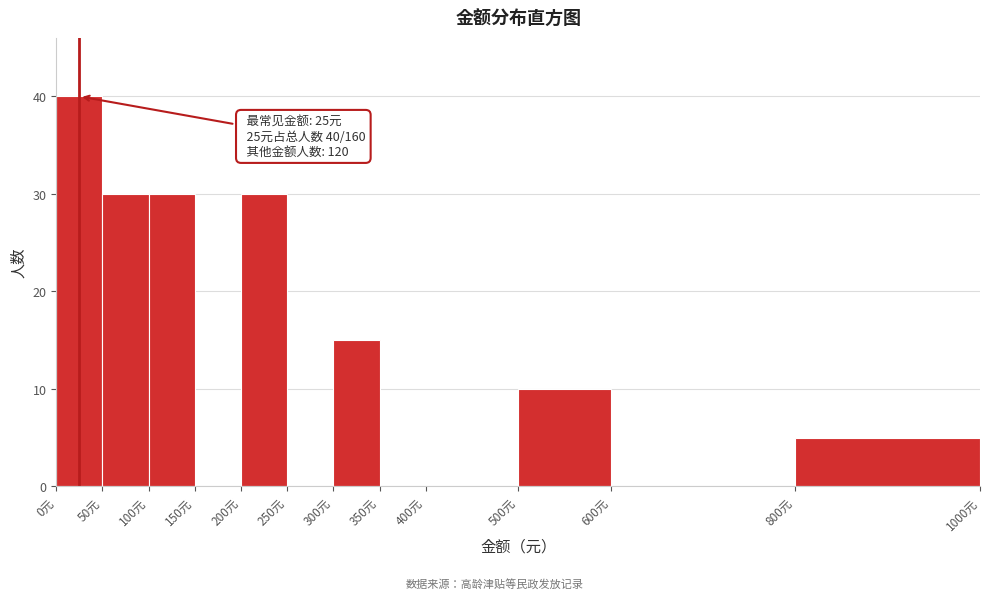

Over which range of the x-axis is the bar tallest?

0 to 50